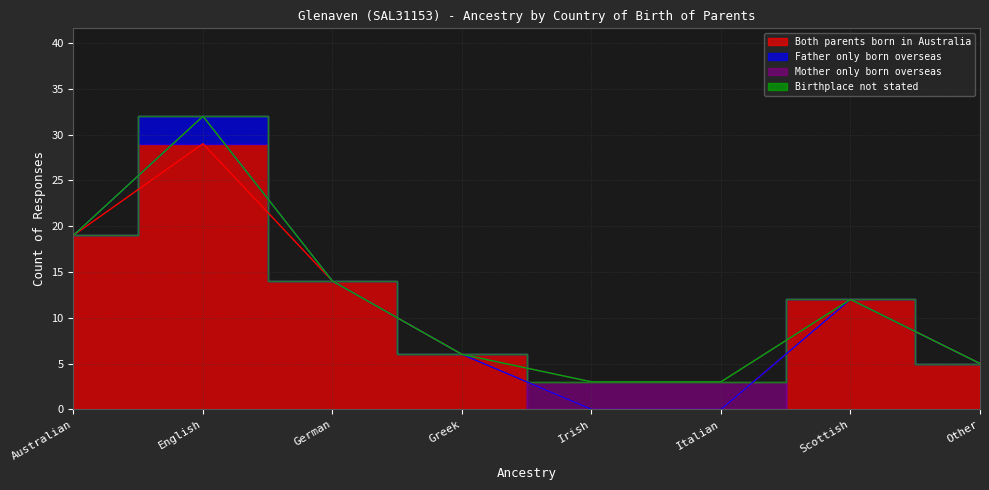

Reading left to right, what are all the values shown in this chart?

Both parents born in Australia: Australian=19	English=29	German=14	Greek=6	Irish=0	Italian=0	Scottish=12	Other=5
Father only born overseas: Australian=0	English=3	German=0	Greek=0	Irish=0	Italian=0	Scottish=0	Other=0
Mother only born overseas: Australian=0	English=0	German=0	Greek=0	Irish=3	Italian=3	Scottish=0	Other=0
Birthplace not stated: Australian=0	English=0	German=0	Greek=0	Irish=0	Italian=0	Scottish=0	Other=0